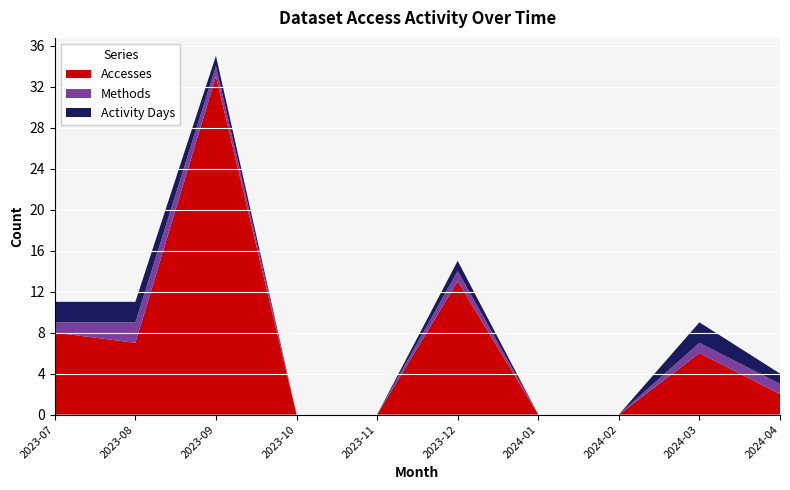

Reading left to right, what are all the values shown in this chart?

Accesses: 8	7	33	0	0	13	0	0	6	2
Methods: 1	2	1	0	0	1	0	0	1	1
Activity Days: 2	2	1	0	0	1	0	0	2	1